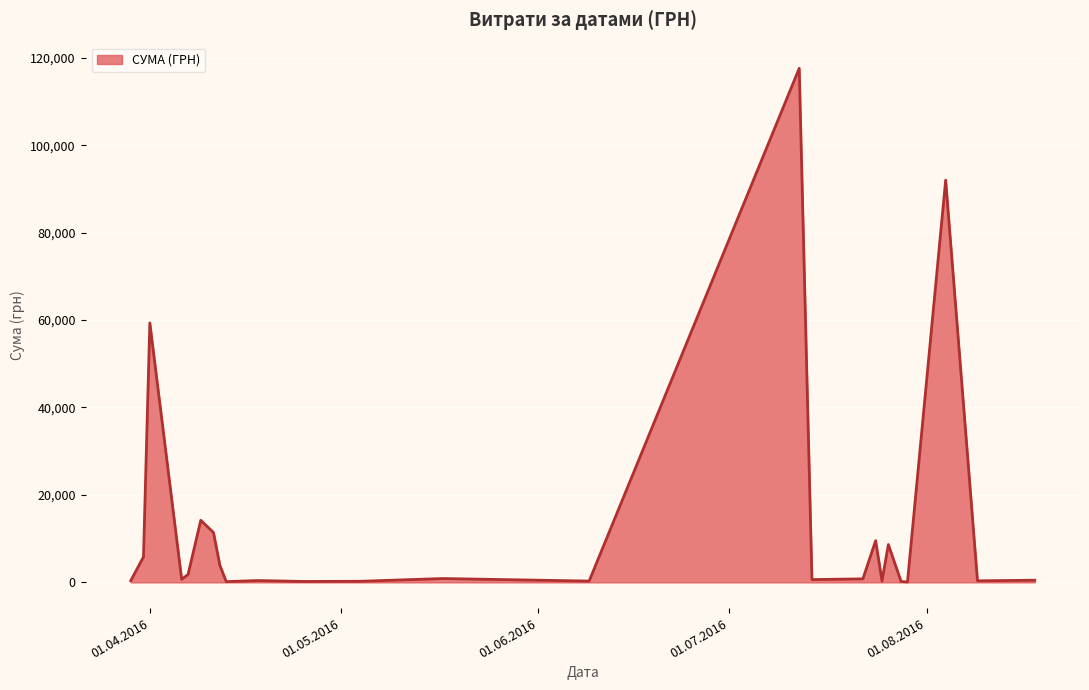

What is the greatest value displayed?

117568.8